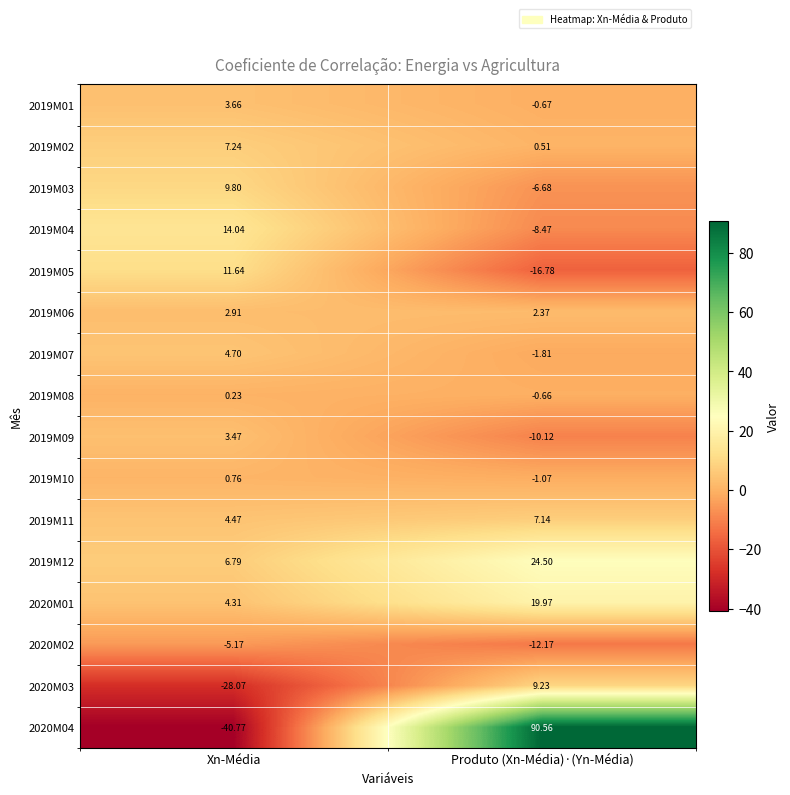

Rank the categories by 2019M10 value from lowest to highest.

Produto (Xn-Média)·(Yn-Média), Xn-Média